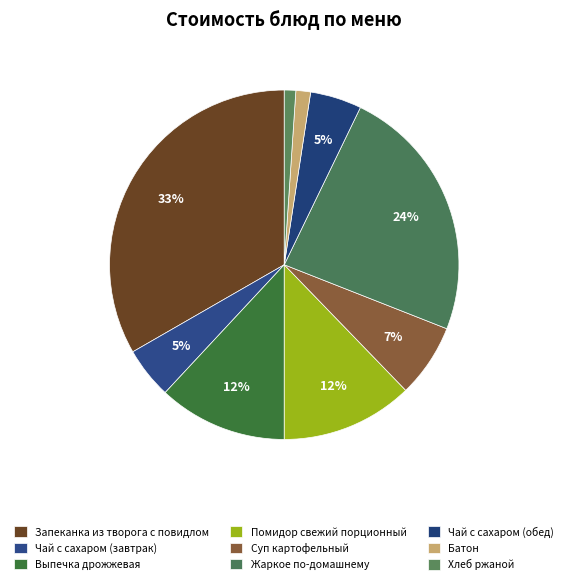

What is the change in value from Чай с сахаром (обед) to Хлеб ржаной?

-5.4